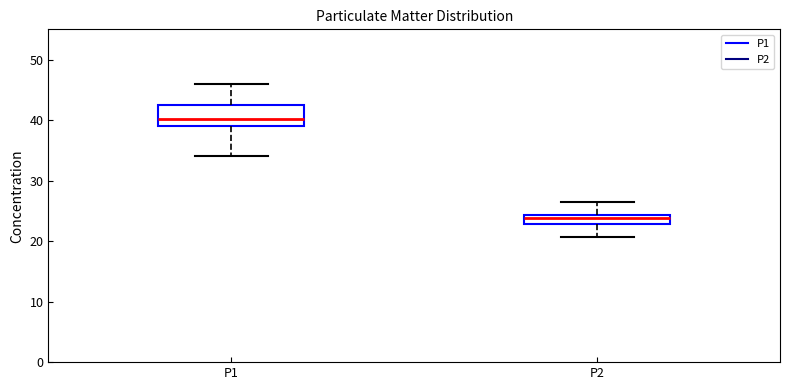

Reading left to right, read every box against the y-axis: the position of its median line, the range the box covers, and the ends of its whiskers. The values are not printed on the chart, so give them approximately, as read against the axis.

P1: median 40, box 39 to 43, whiskers 34 to 46
P2: median 24 (inside the box), box 23 to 24, whiskers 21 to 27